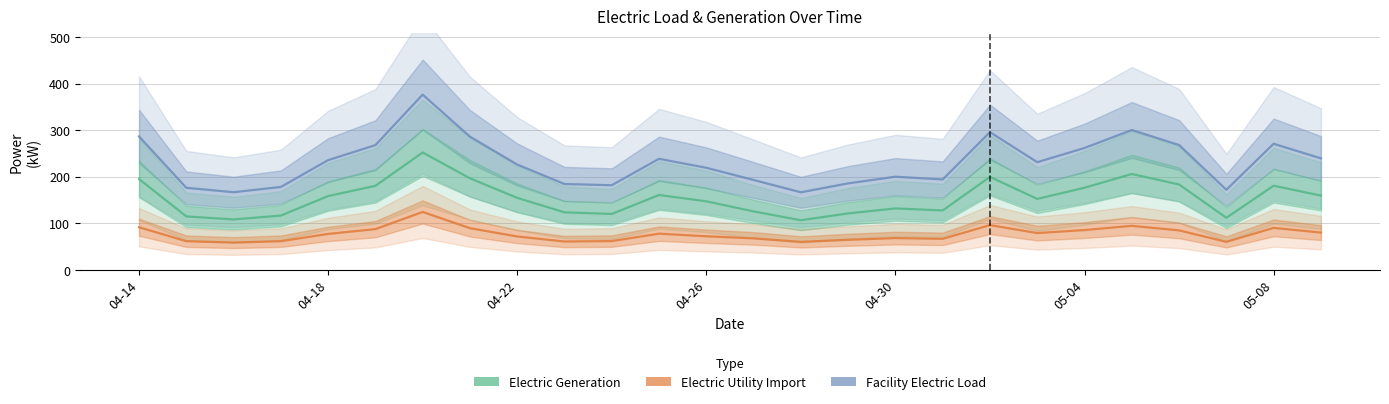

Read the Electric Generation value at 25.

159.4